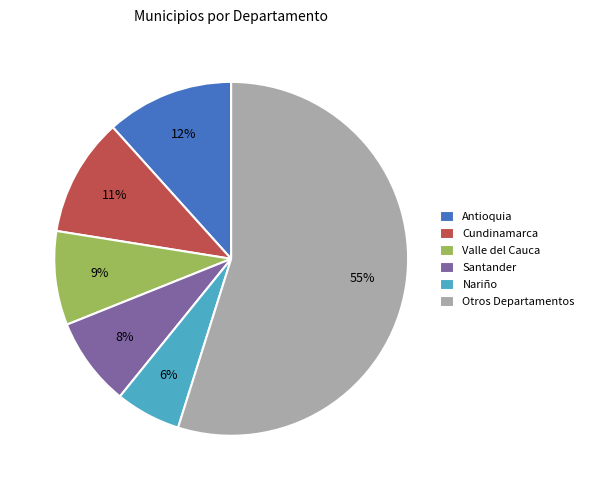

Is the sum of Antioquia and Valle del Cauca greater than half?

No